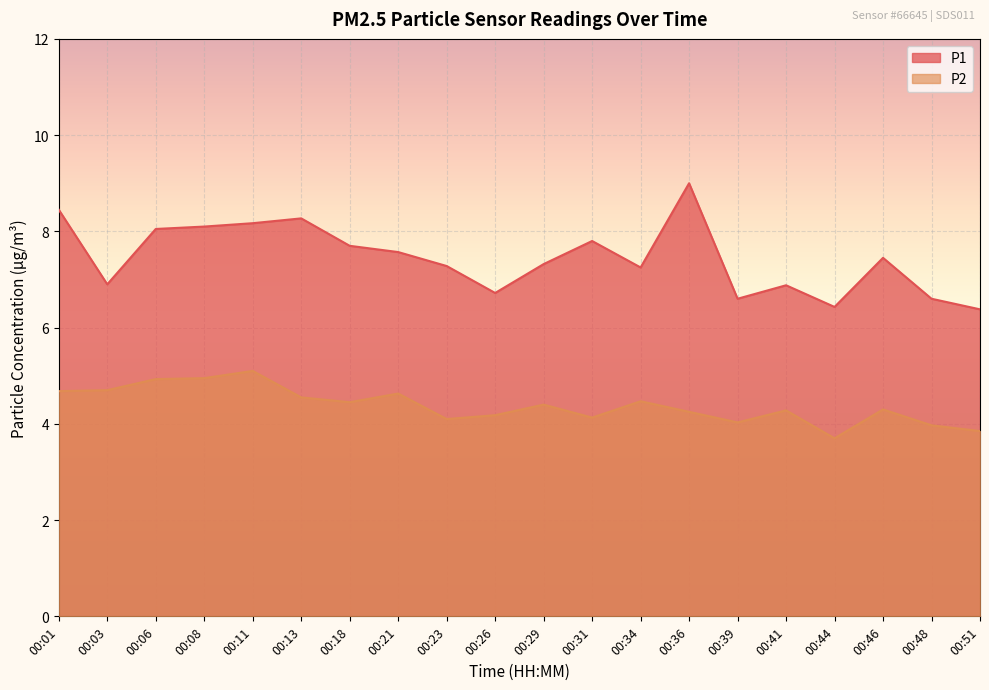

Between 00:08 and 00:39, which is larger?

00:08